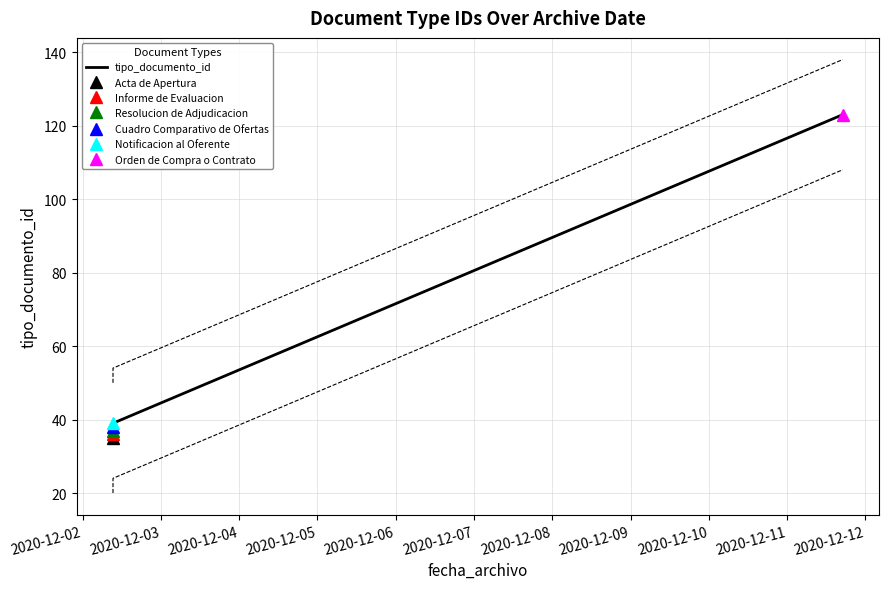

Is this an area chart (filled region under the line)?

No